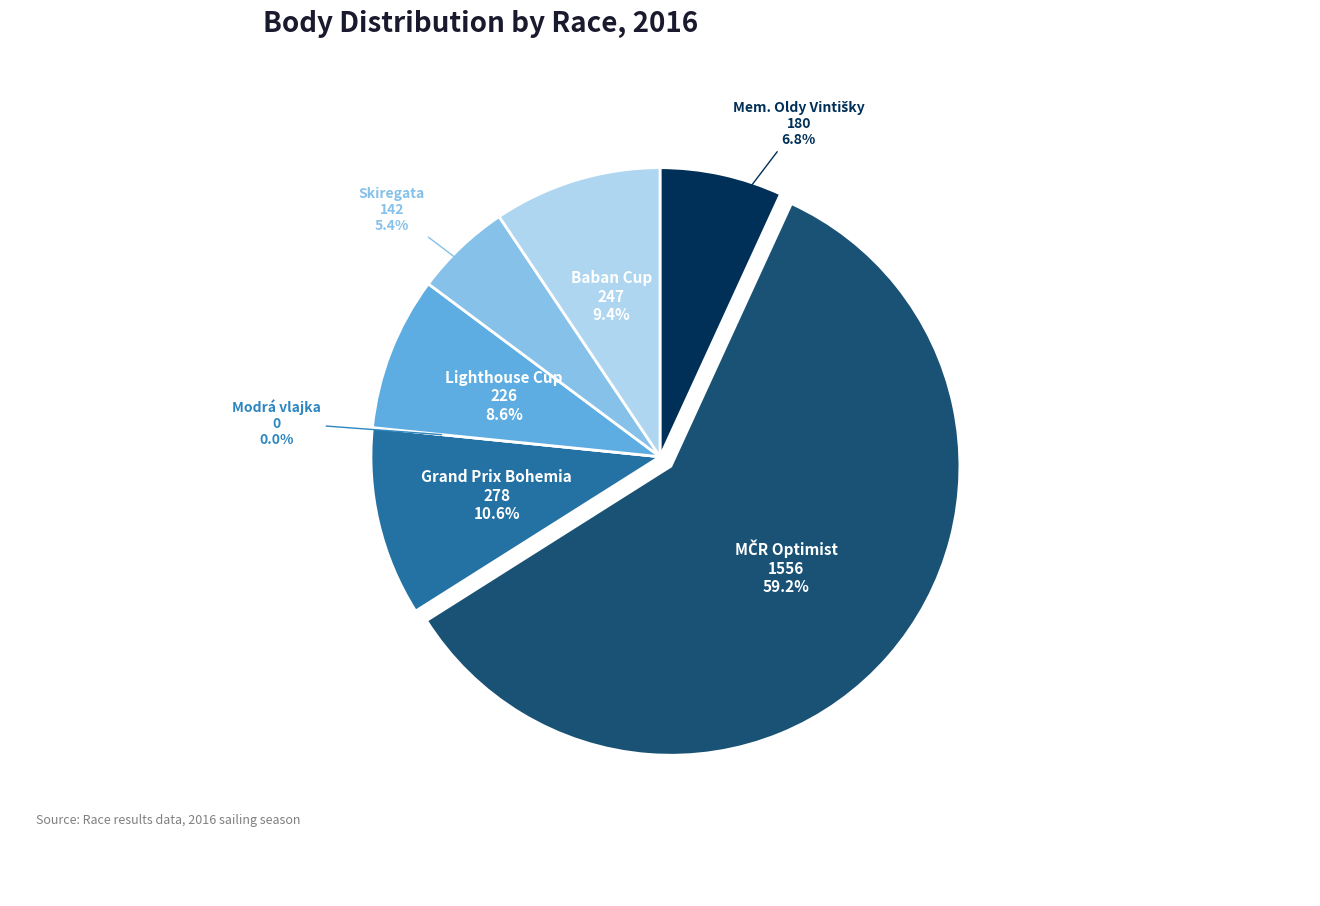

Is 161715 the majority of the pie?

No